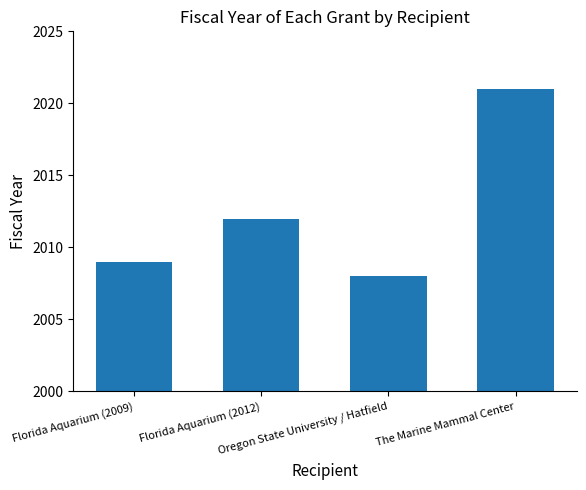

True or false: the data shows 781 at Florida Aquarium (2009).

False